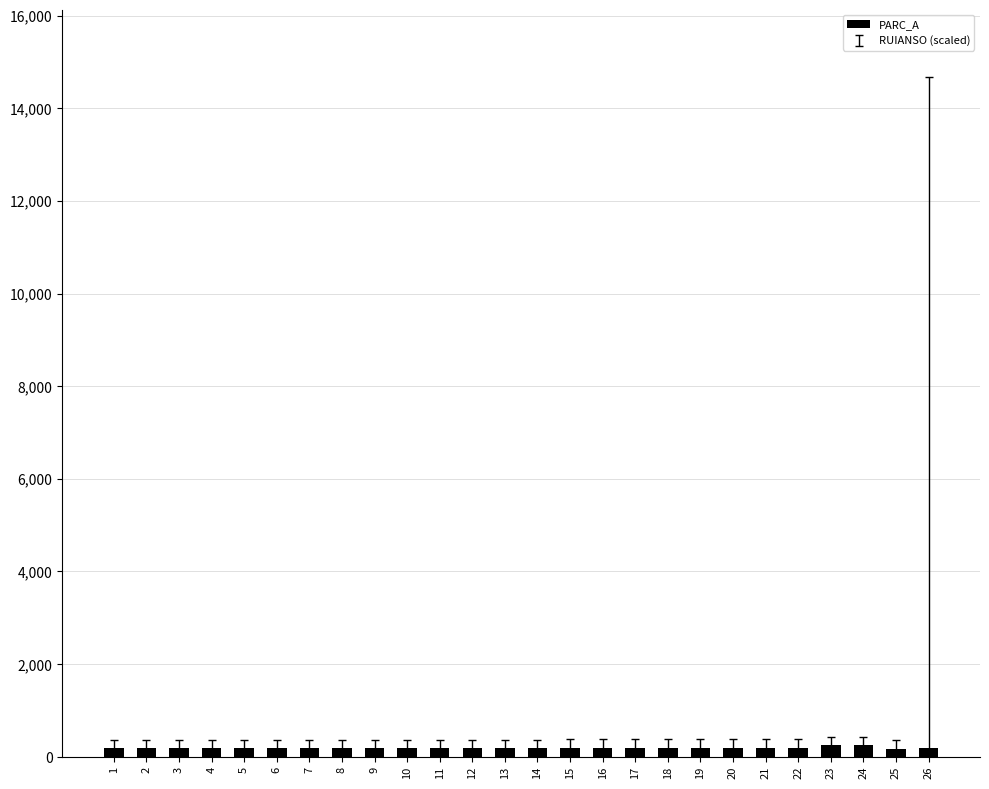

How many bars are there in total?

26